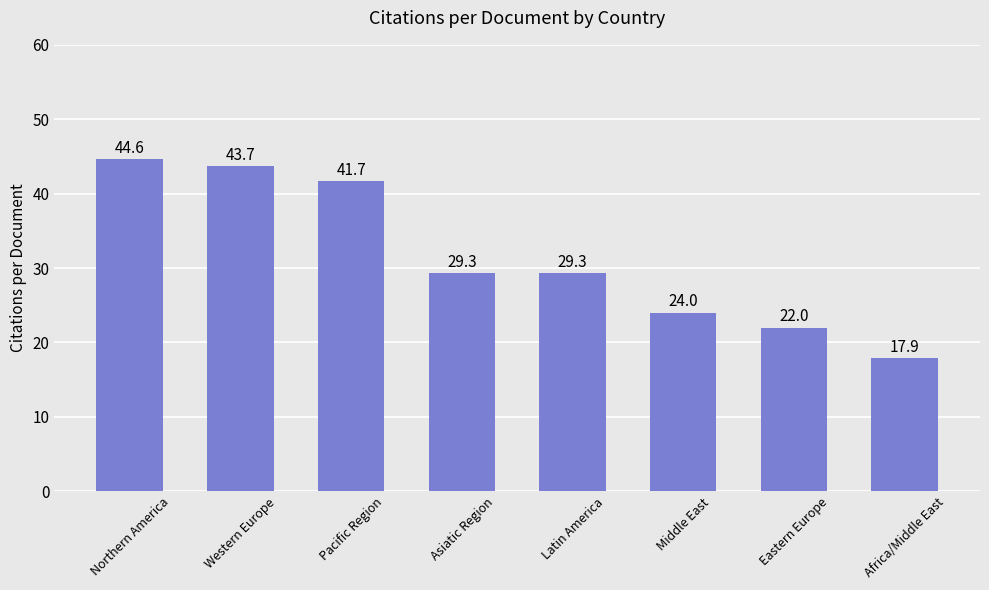

The value at Pacific Region is 41.7. True or false?

True